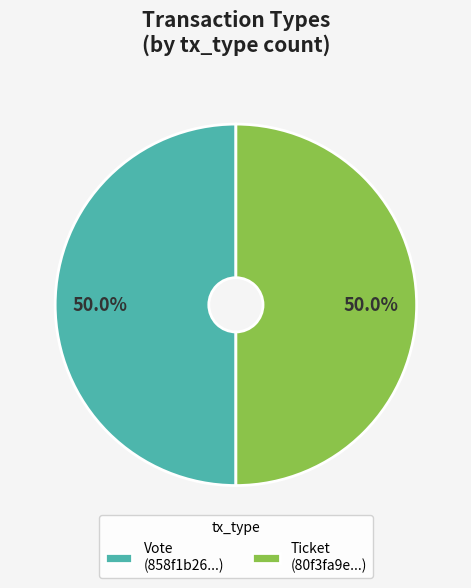

Is the sum of Ticket and Vote greater than half?

Yes